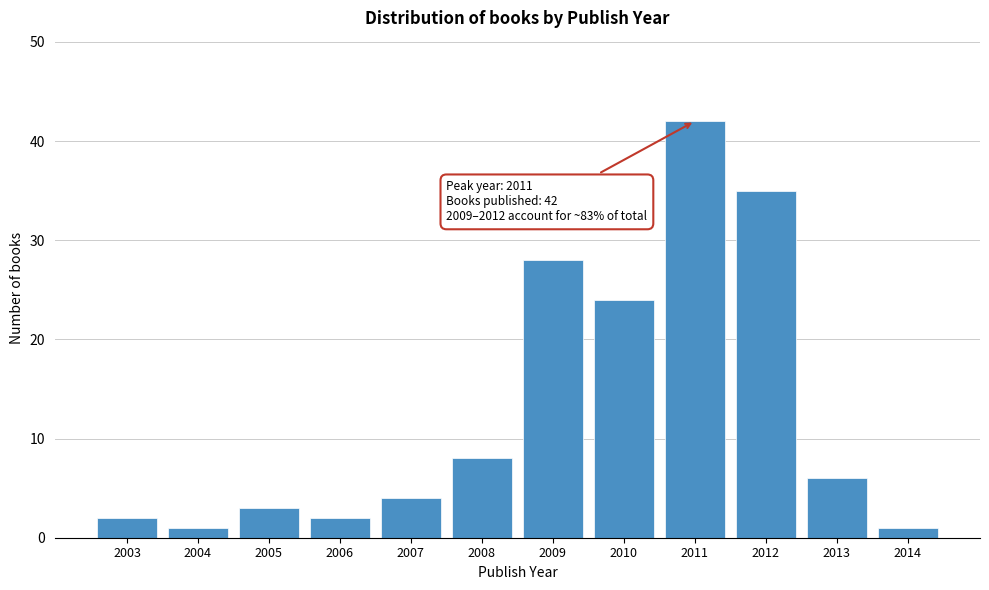

Reading right to left, list all the values displayed in this chart.

1	6	35	42	24	28	8	4	2	3	1	2